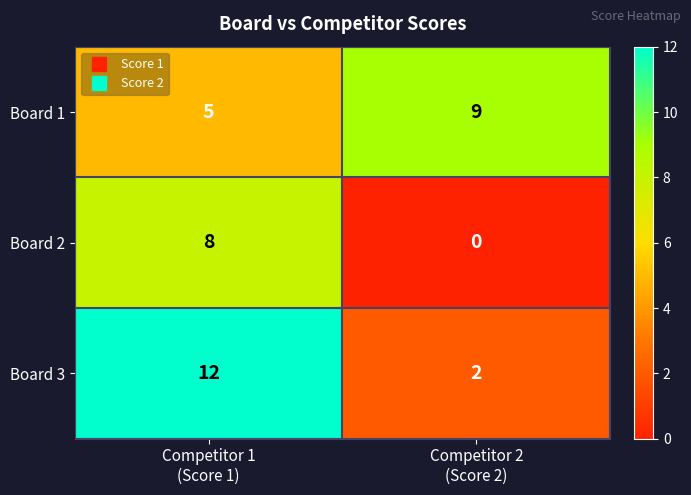

Rank the series at Competitor 2
(Score 2) from highest to lowest value.

Board 1, Board 3, Board 2